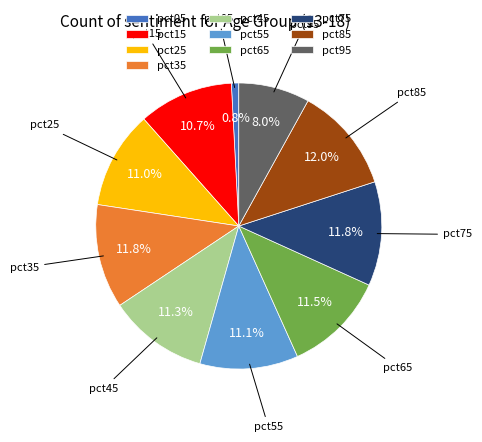

To the nearest percent, what is the difference between the largest and smallest slice percentages?

11%